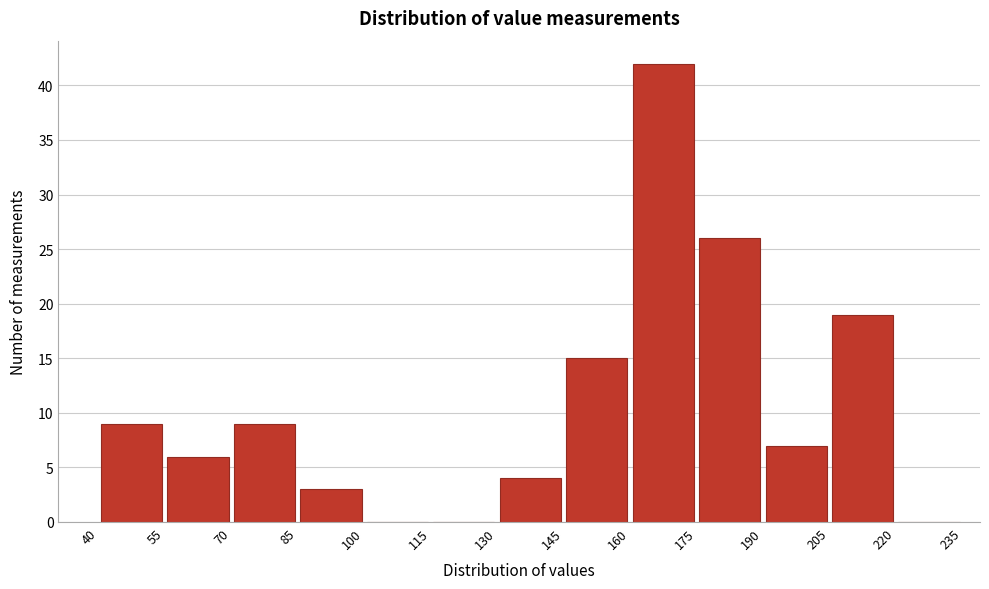

Reading left to right, transcribe this chart: for each bar, give the range it covers on the x-axis and its height. The values are not printed on the chart, so give them approximately, as read against the axis.

40 to 55: 9
55 to 70: 6
70 to 85: 9
85 to 100: 3
100 to 115: 0
115 to 130: 0
130 to 145: 4
145 to 160: 15
160 to 175: 42
175 to 190: 26
190 to 205: 7
205 to 220: 19
220 to 235: 0